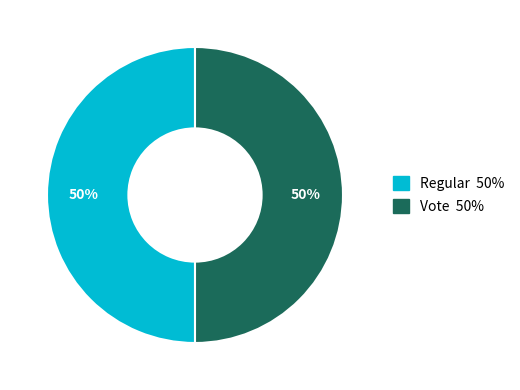

The Vote slice represents 57% of the pie. True or false?

False